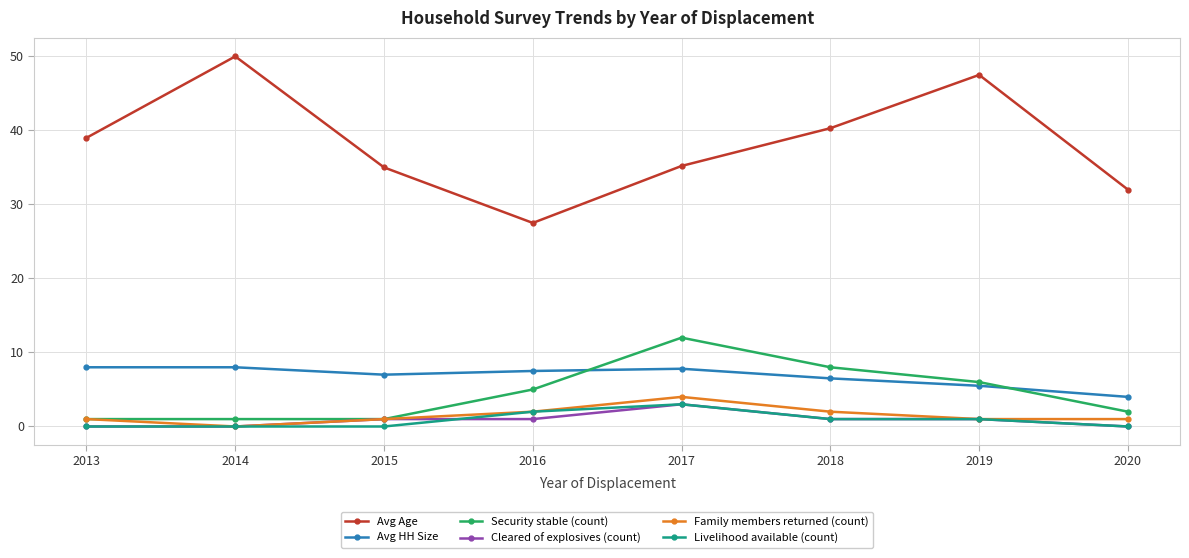

True or false: Cleared of explosives (count) and Avg Age intersect in this chart.

False